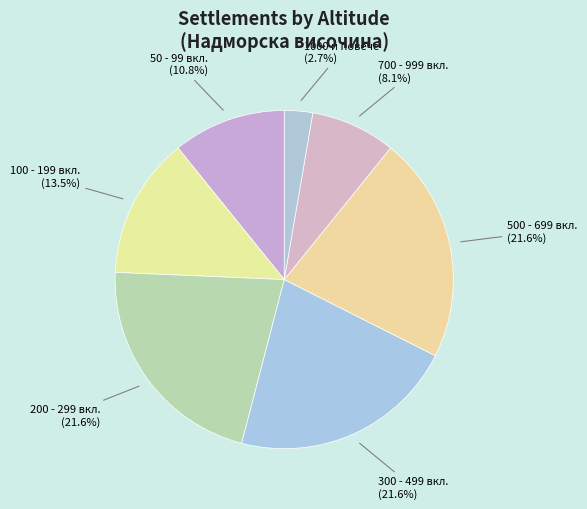

Between 100 - 199 вкл. and 200 - 299 вкл., which is larger?

200 - 299 вкл.